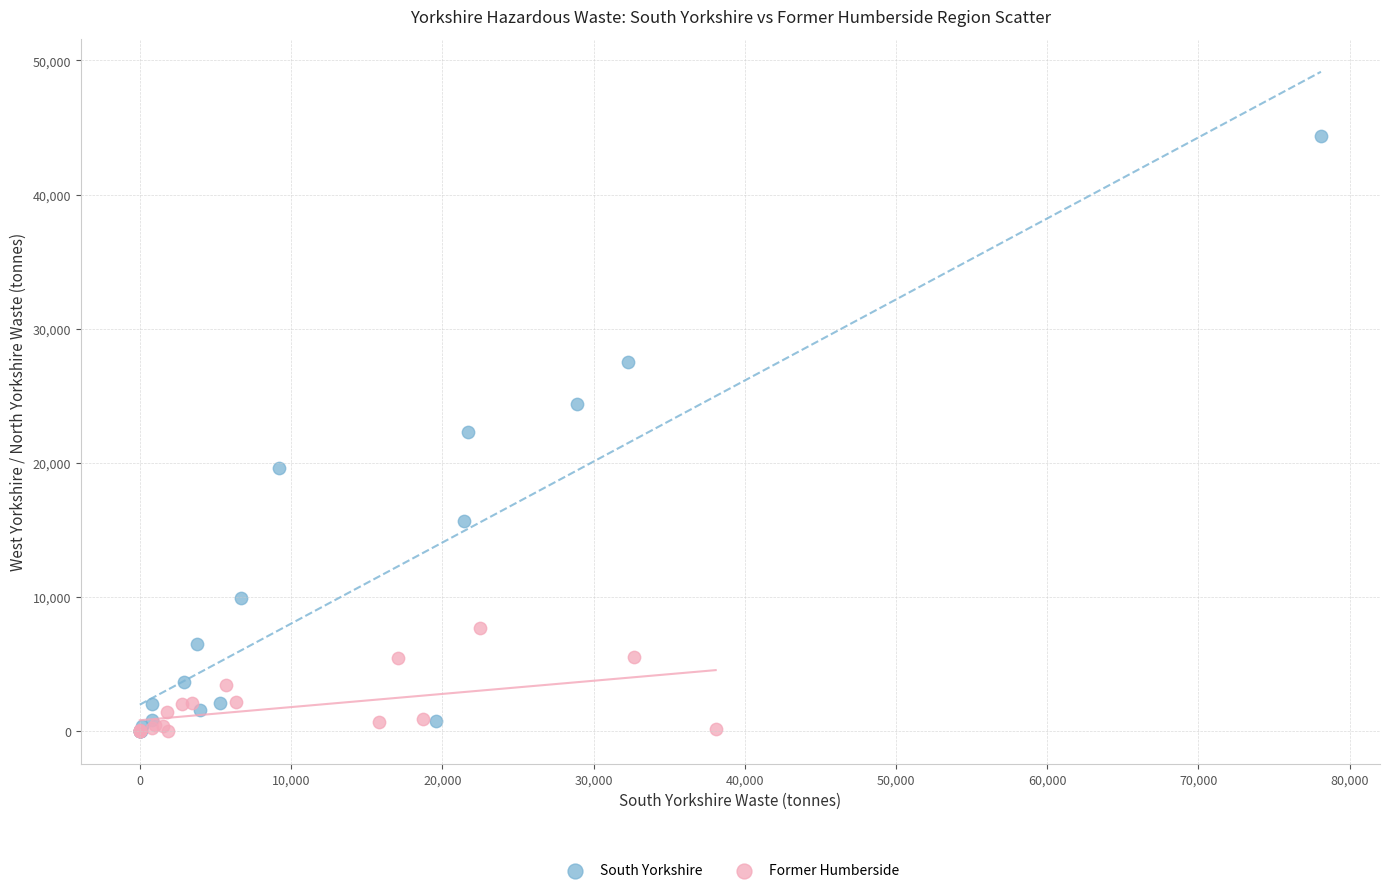

Which series has the widest spread of Y values?

South Yorkshire